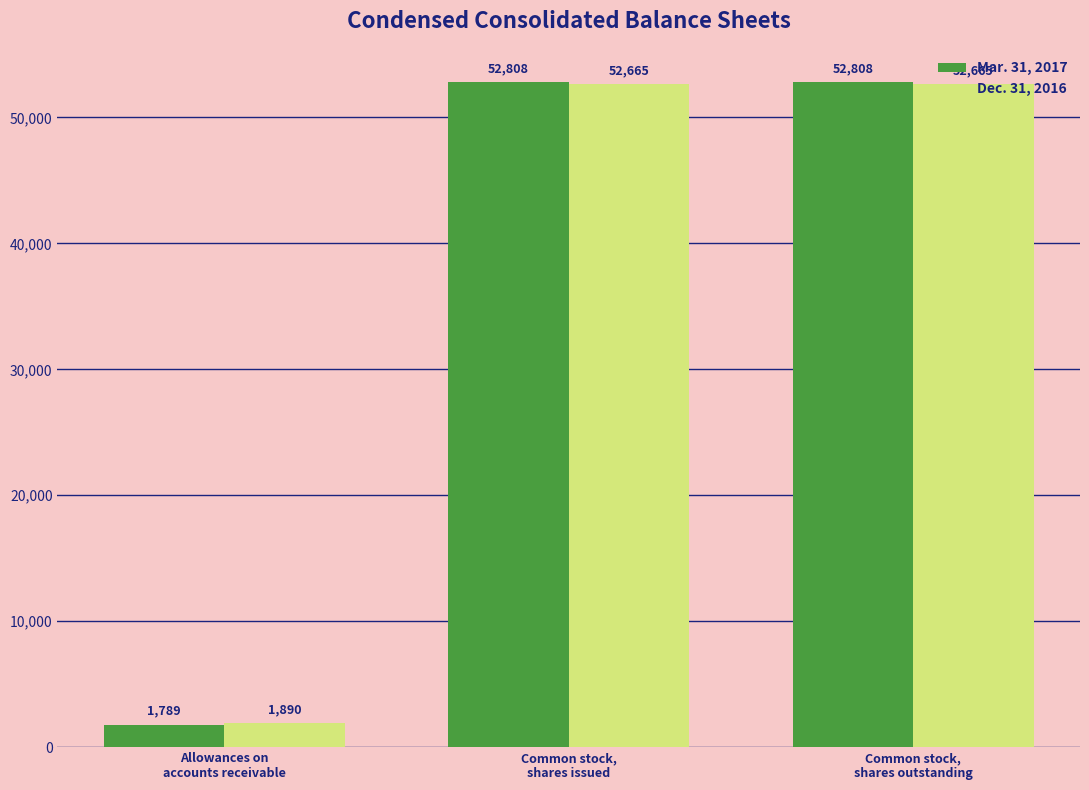

List the series in order of their peak value, lowest first.

Dec. 31, 2016, Mar. 31, 2017